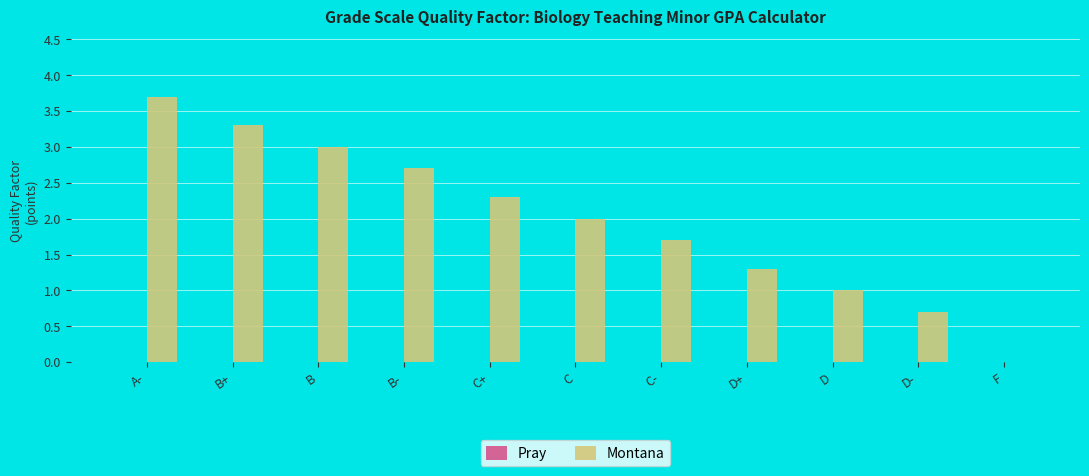

What is the sum of all values?

21.7